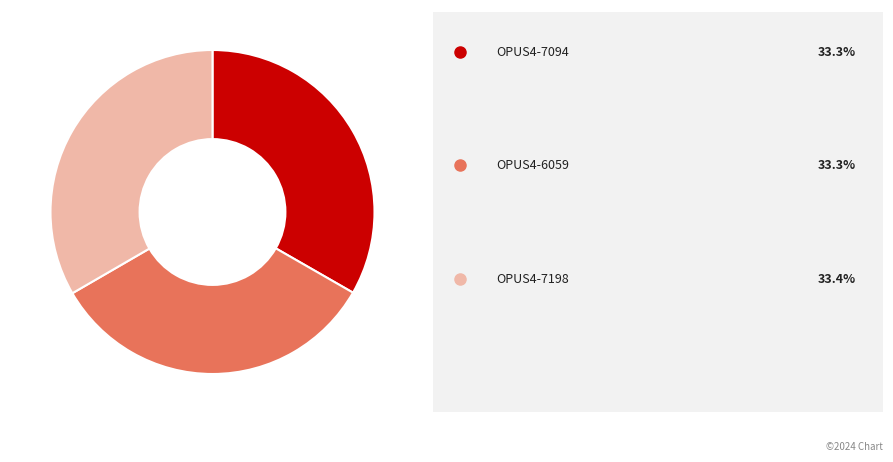

Is there a majority slice in this chart?

No